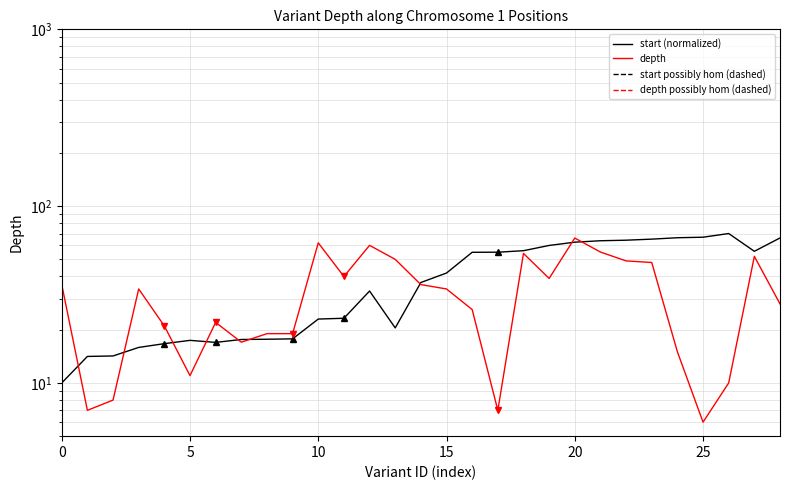

Count the number of data series in this chart.

2